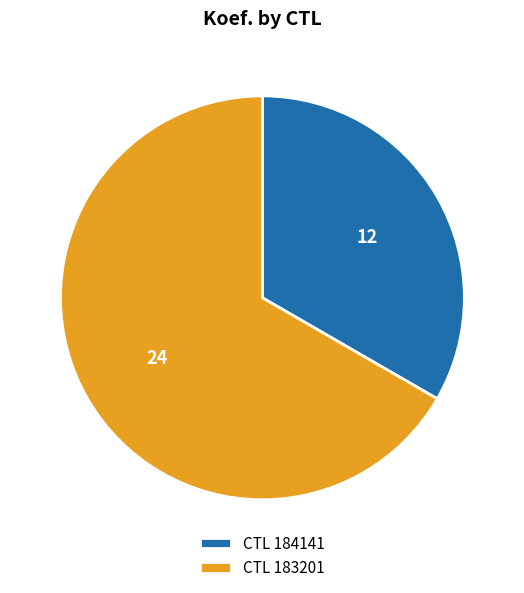

Which slice is the largest?

CTL 183201